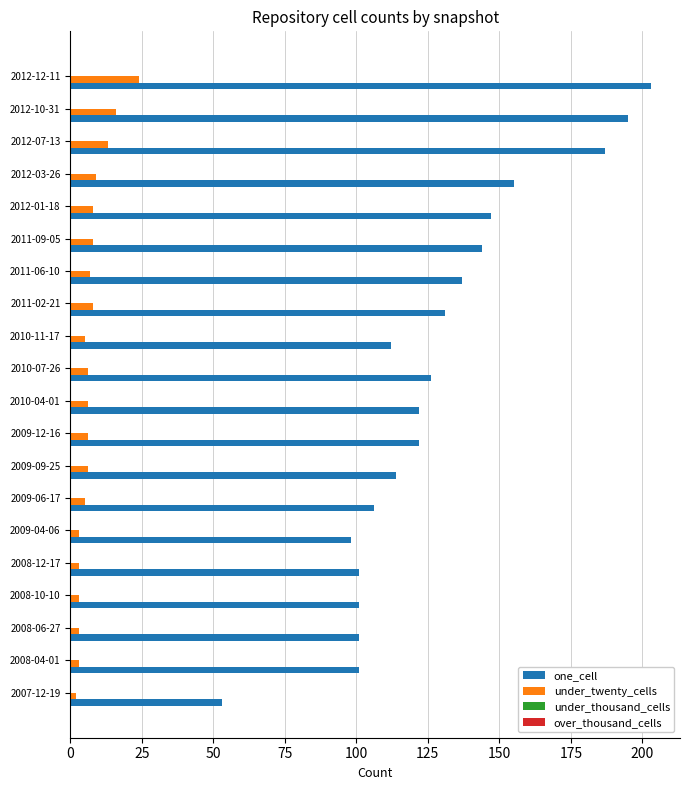

Which series has the largest total across all categories?

one_cell